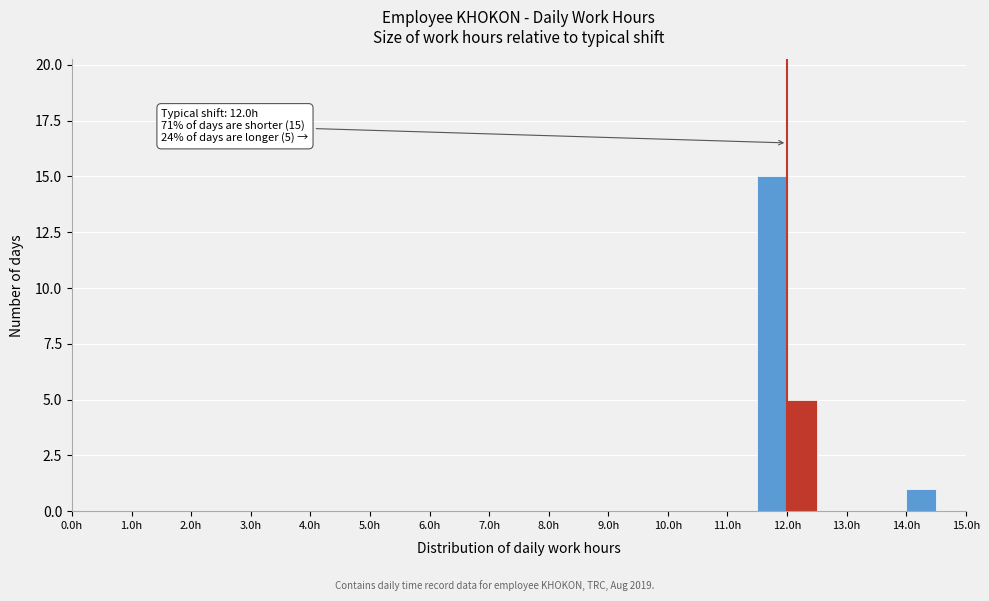

Over which range of the x-axis is the bar tallest?

11.5 to 12.0